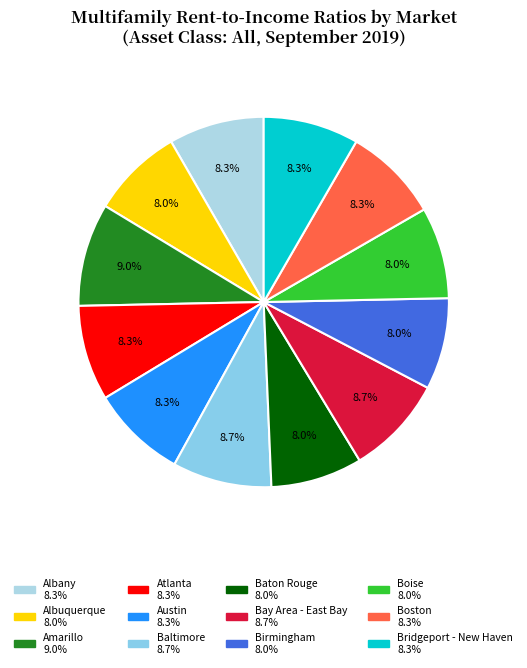

Is it true that Austin is 17% of the pie?

False